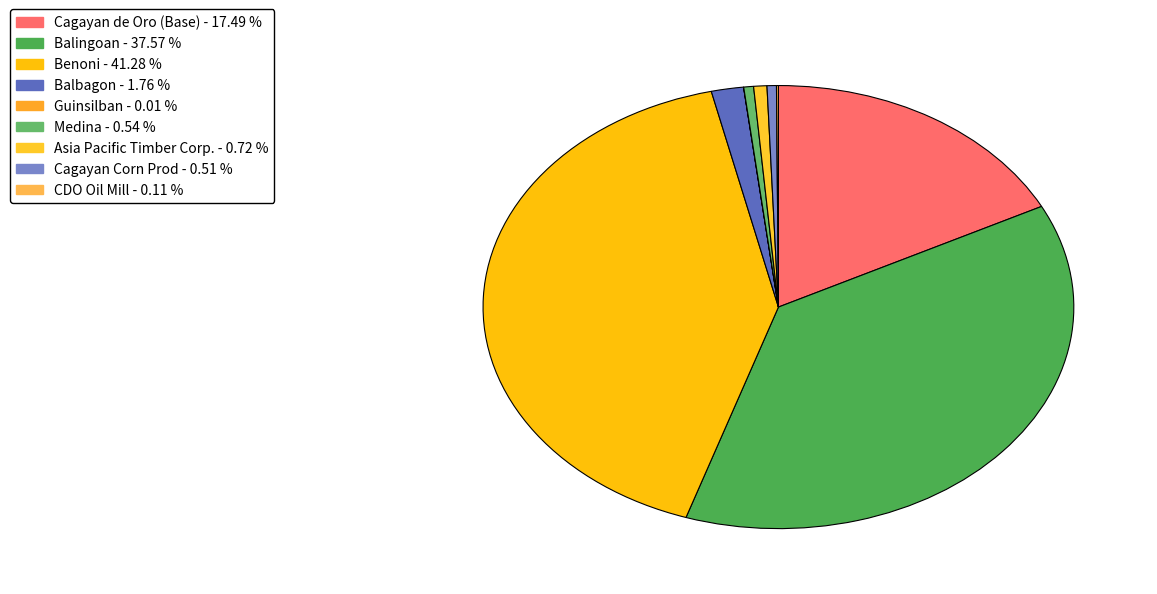

Is there any slice that represents more than half of the pie?

No